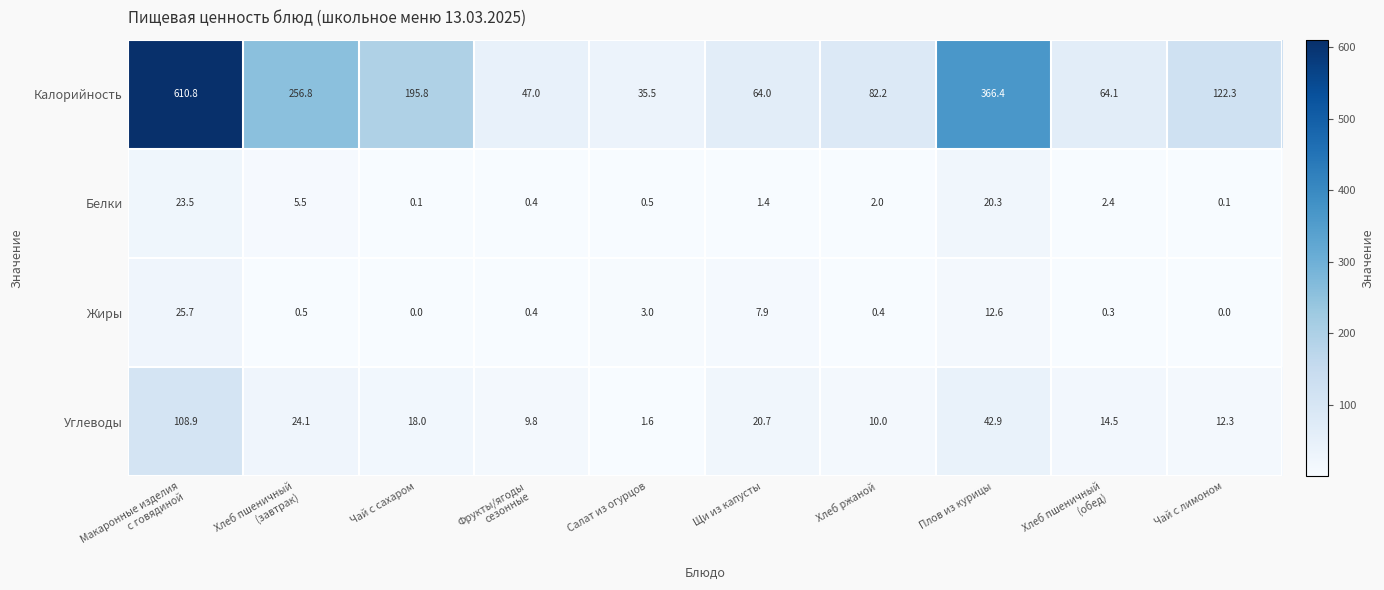

What is the greatest value displayed?

610.8